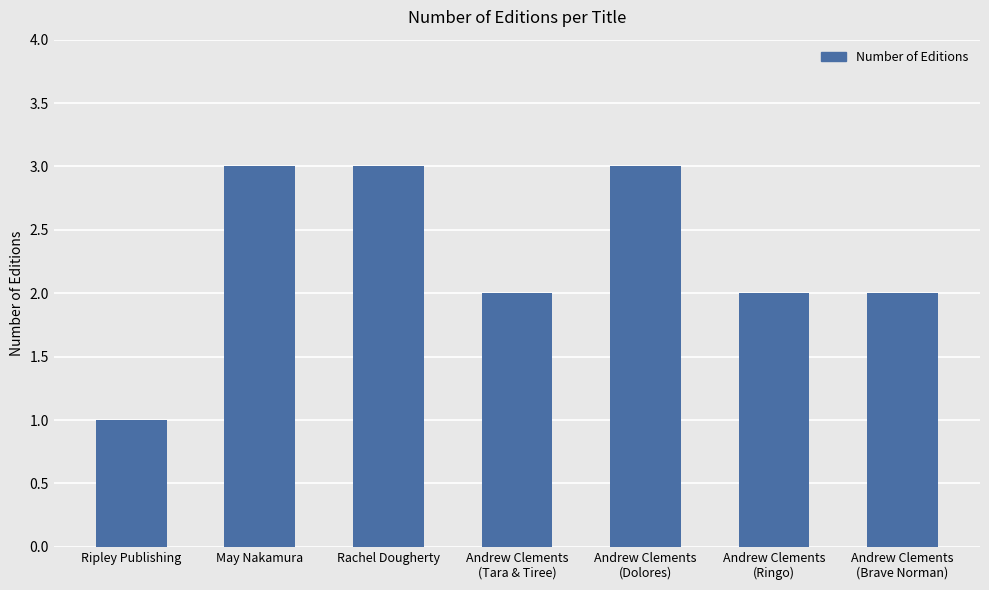

The value at Andrew Clements
(Tara & Tiree) is 3. True or false?

False